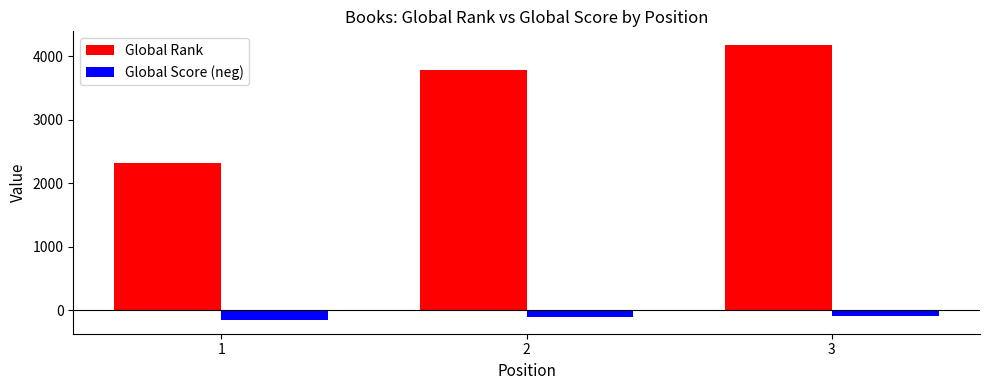

How many groups of bars are there?

3